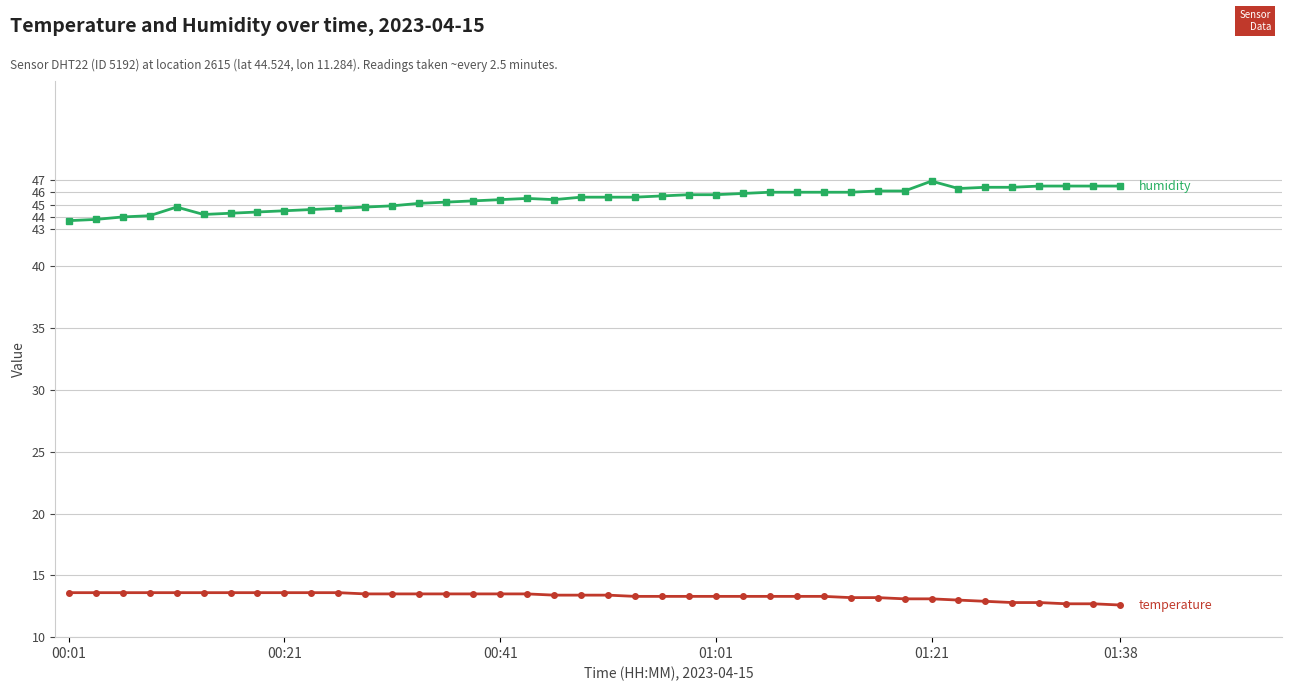

What is the smallest value displayed?

12.6